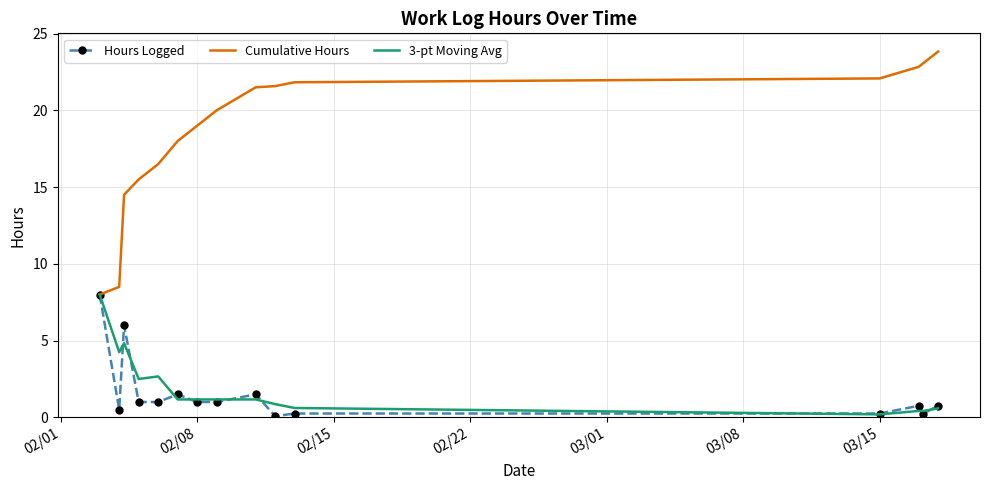

What is the maximum value shown in the chart?

23.8